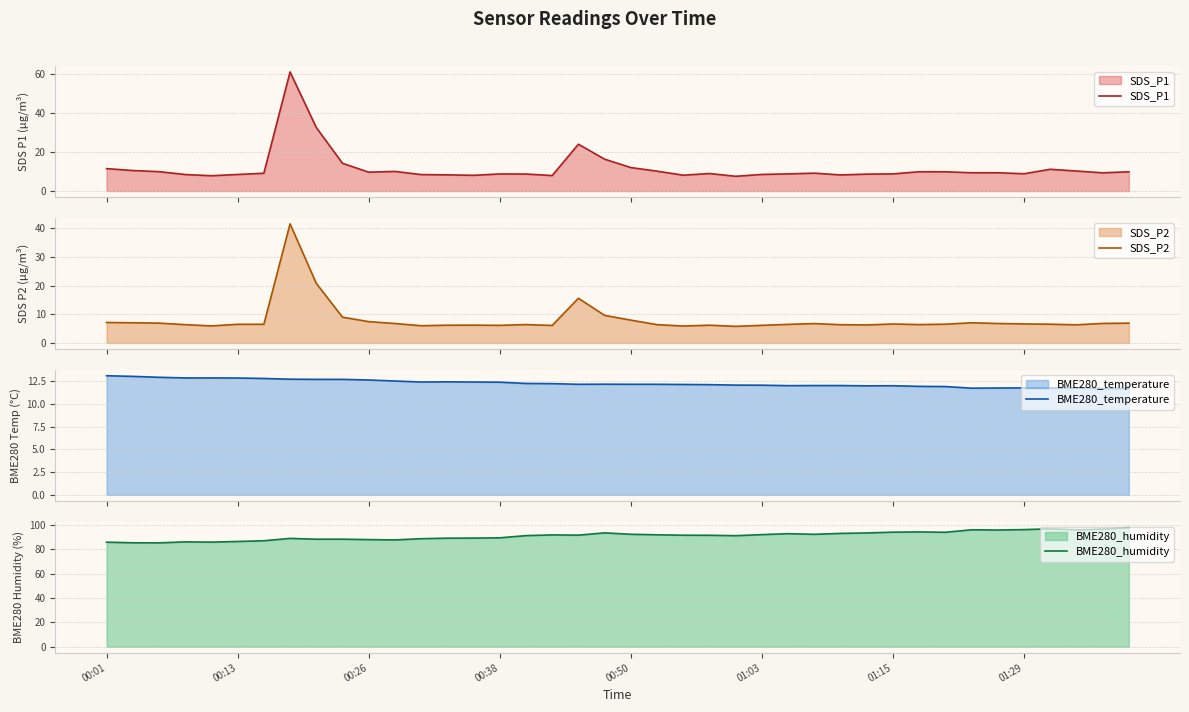

What is the value of the BME280_temperature point at the 15th from the left?

12.4